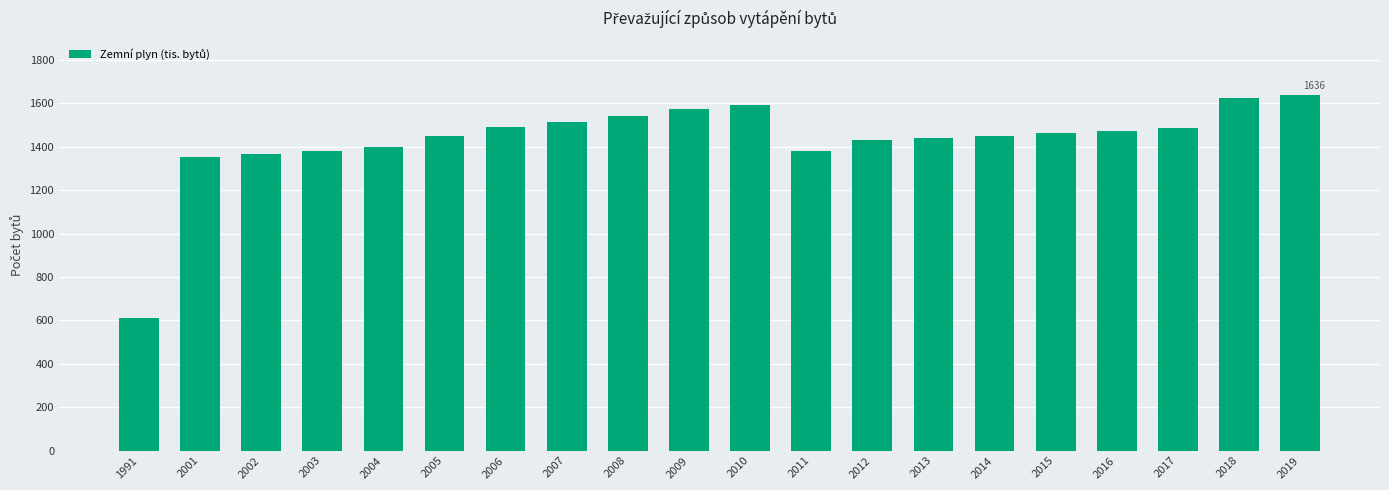

Read the value at 2007.

1515.8